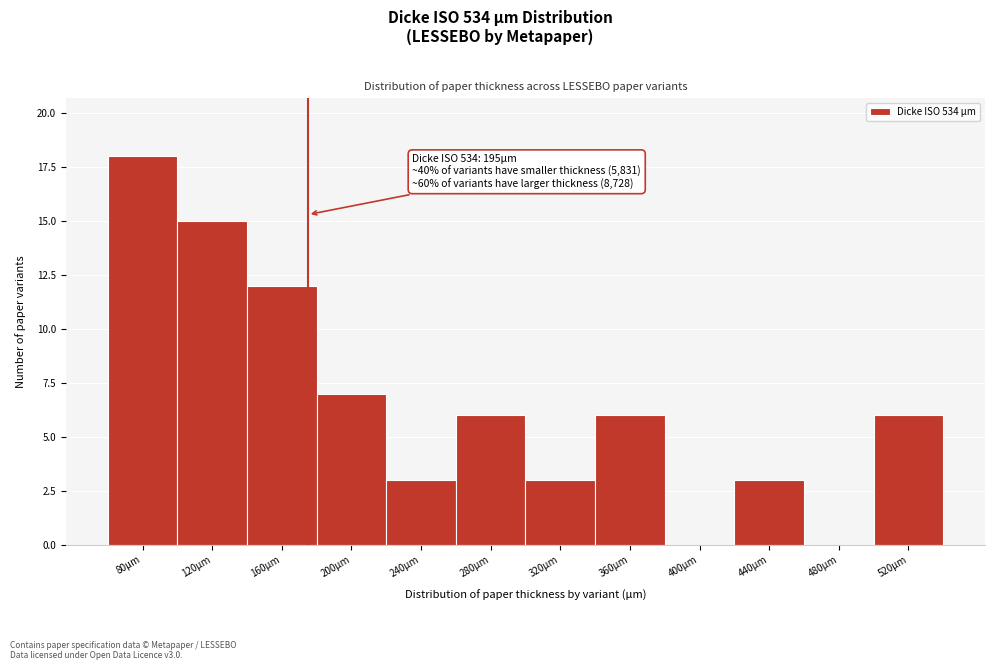

Reading left to right, transcribe all the data shown in this chart.

80µm=18	120µm=15	160µm=12	200µm=7	240µm=3	280µm=6	320µm=3	360µm=6	400µm=0	440µm=3	480µm=0	520µm=6